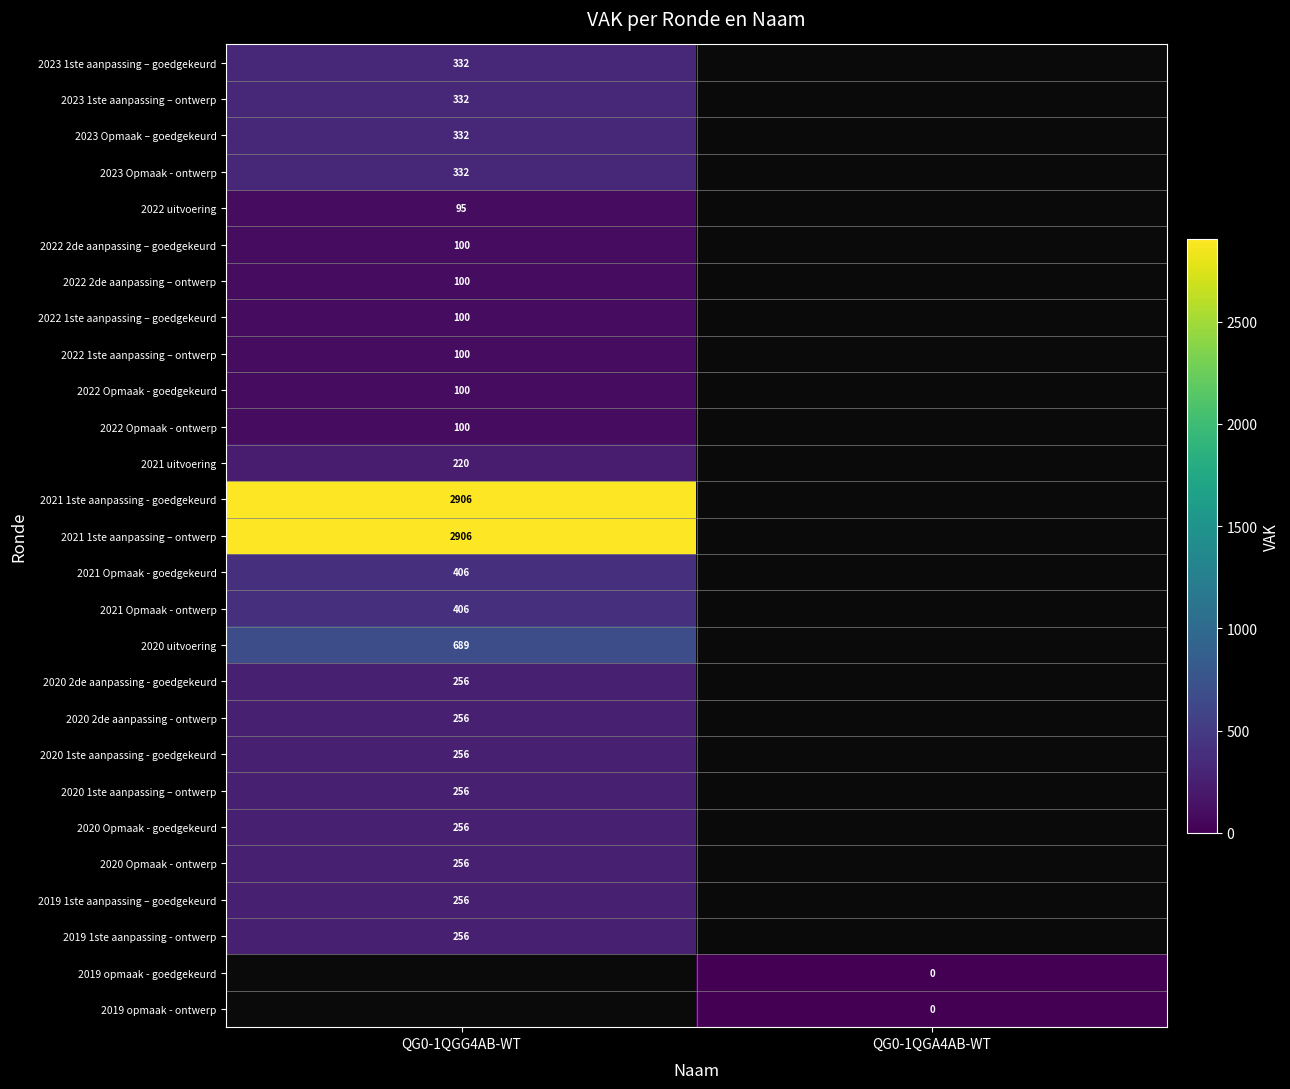

True or false: 2020 2de aanpassing - ontwerp has a value of 345 at QG0-1QGG4AB-WT.

False